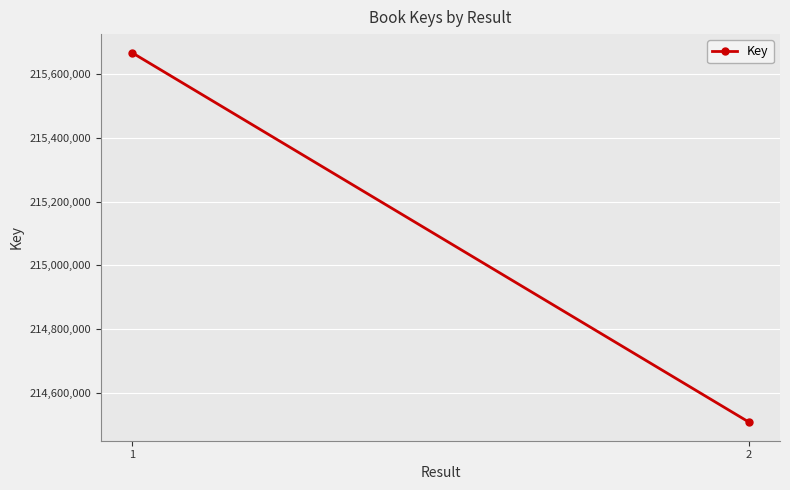

Rank the categories by value from highest to lowest.

1, 2